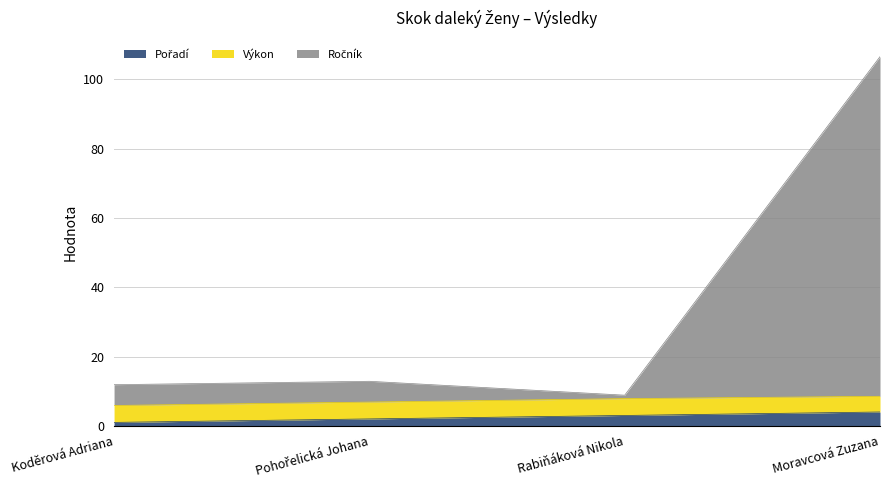

At which category is the sum across all series the highest?

Moravcová Zuzana